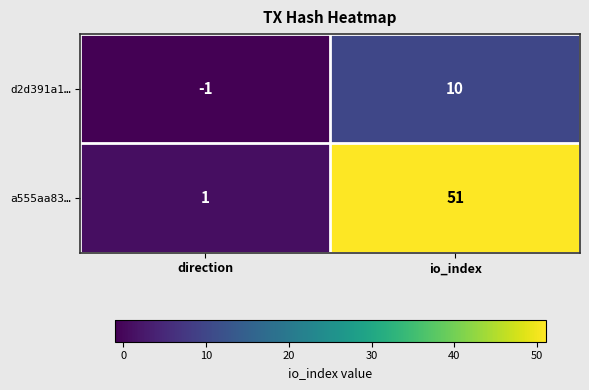

Which category has the lowest value across all series?

direction